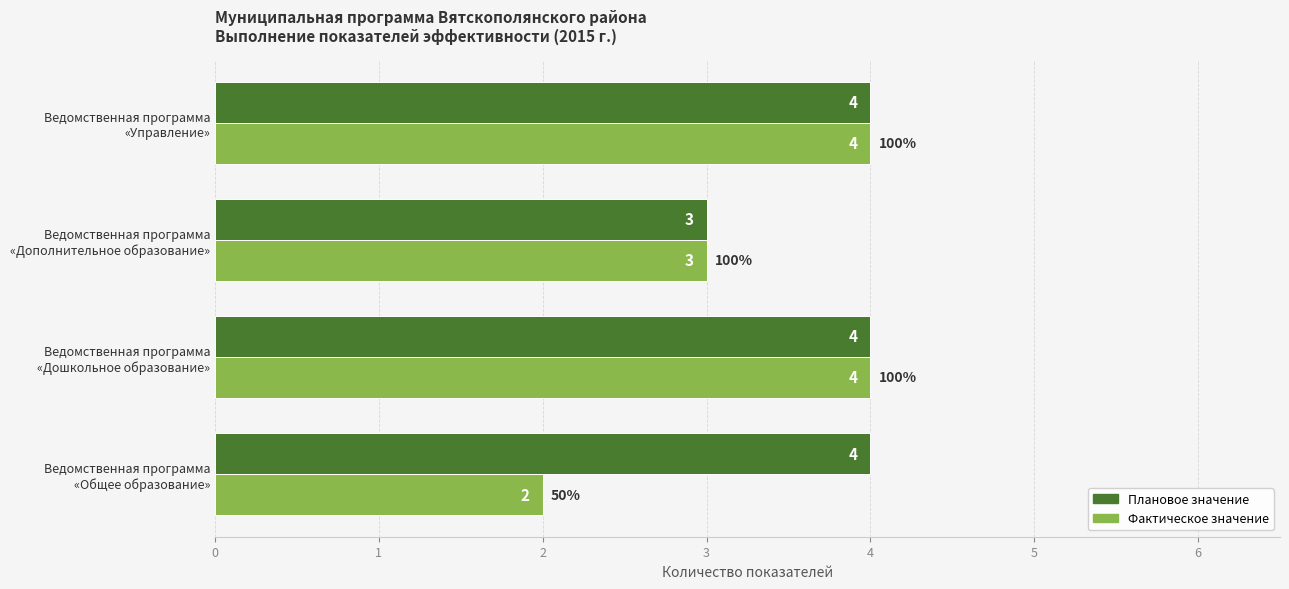

Where is Плановое значение nearest to the value 3?

Ведомственная программа
«Дополнительное образование»